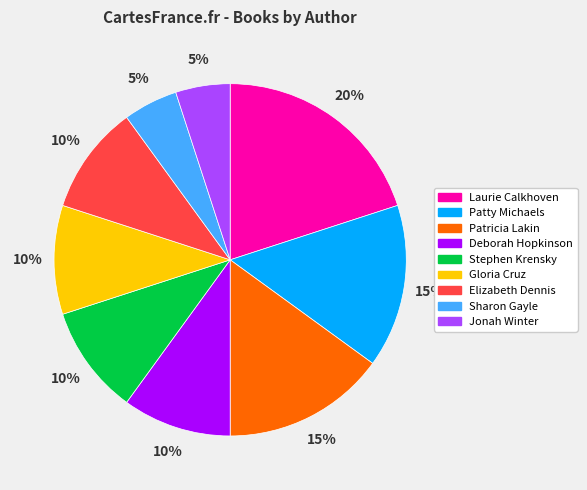

Combined, do Gloria Cruz and Deborah Hopkinson account for over 50%?

No